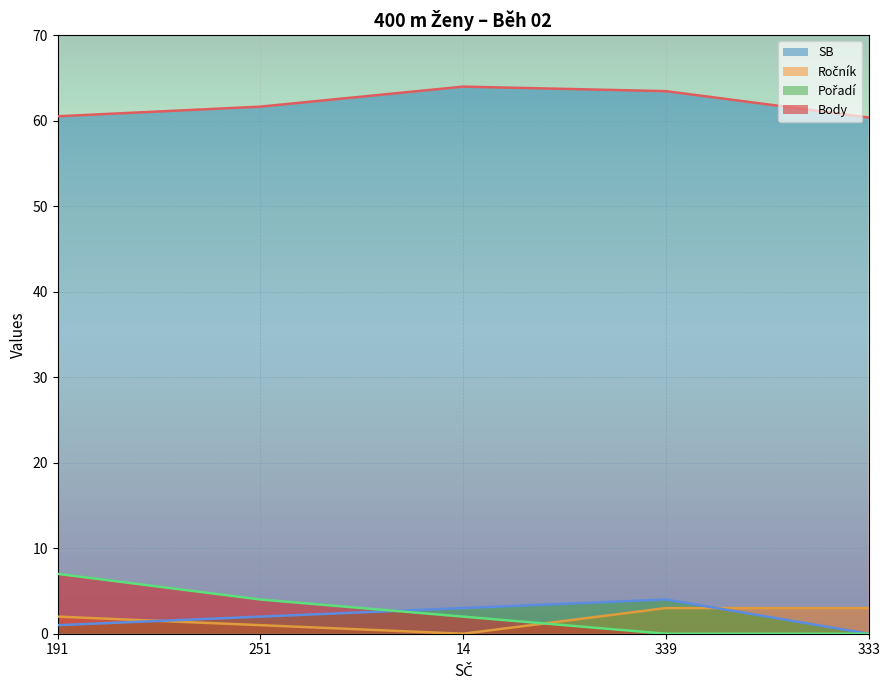

Which series changed the most between 191 and 339?

Body